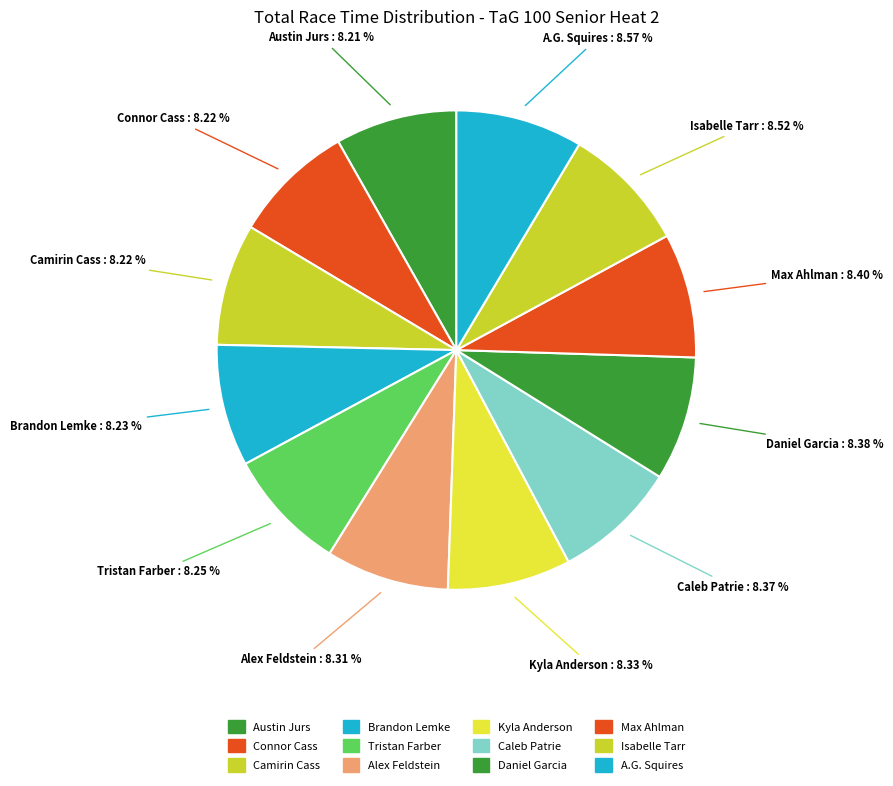

How many segments does this pie chart have?

12